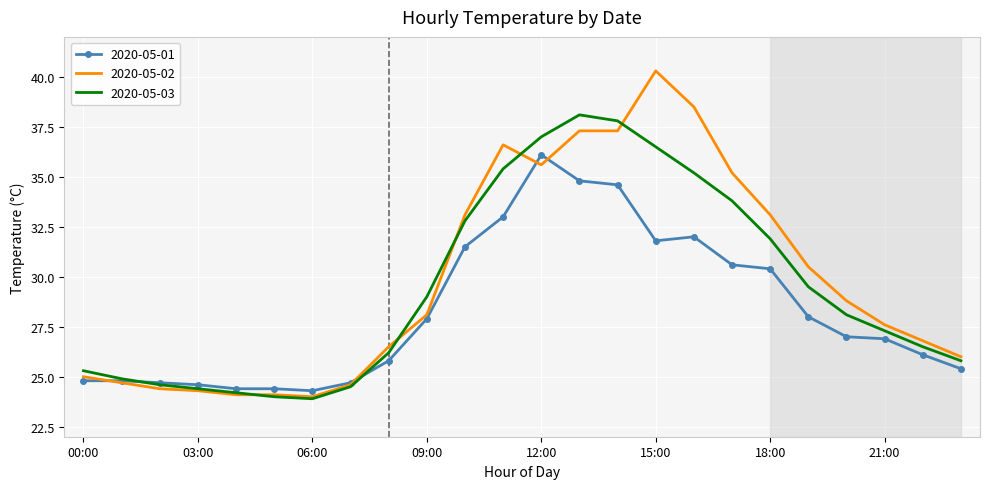

What is the minimum value for 2020-05-02?

24.0